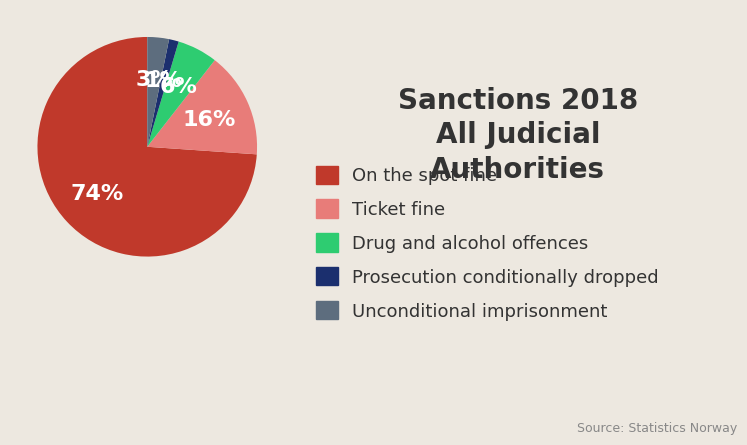

Rank the categories by value from lowest to highest.

Prosecution conditionally dropped, Unconditional imprisonment, Drug and alcohol offences, Ticket fine, On the spot fine